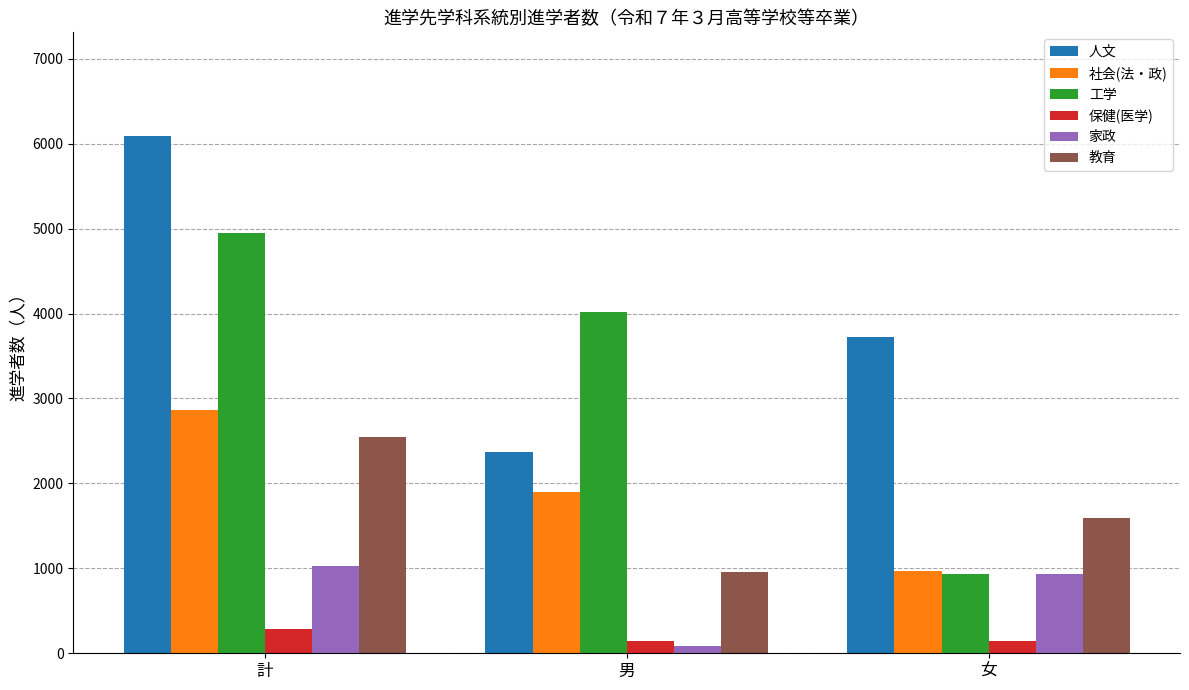

What is the maximum value shown in the chart?

6093